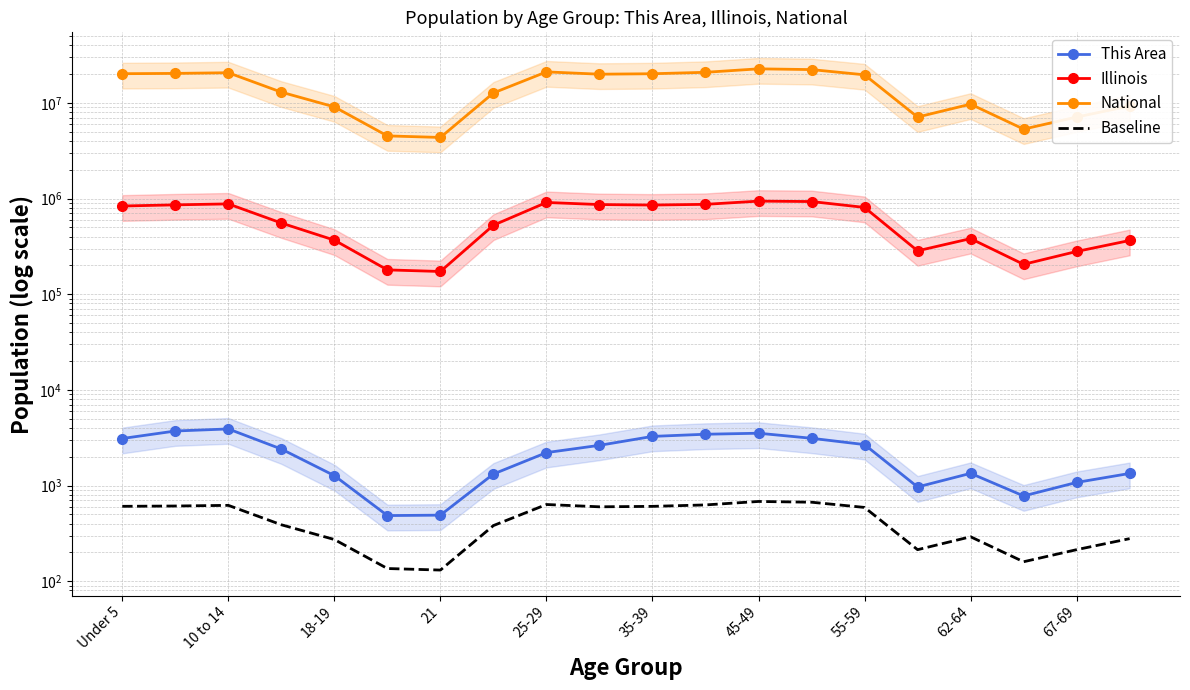

True or false: Baseline and This Area cross at least once.

False